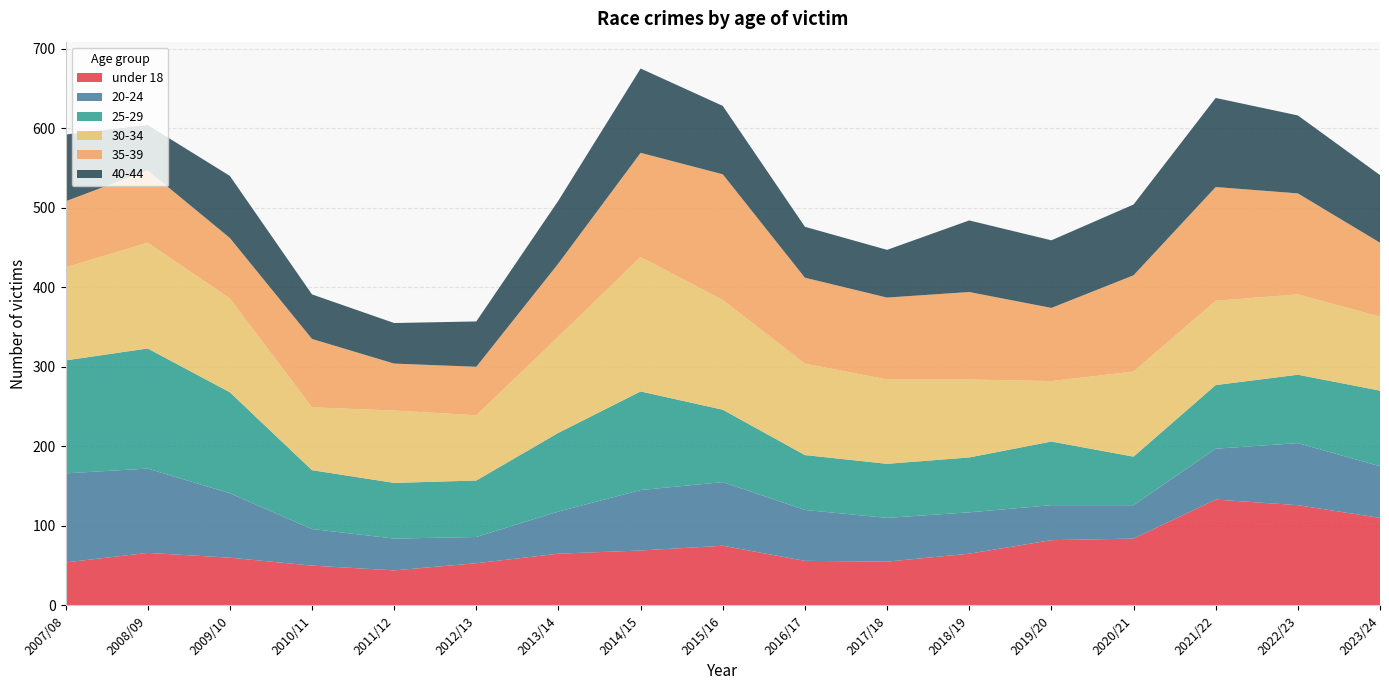

Reading left to right, what are all the values shown in this chart?

under 18: 2007/08=54	2008/09=66	2009/10=60	2010/11=50	2011/12=44	2012/13=53	2013/14=65	2014/15=69	2015/16=75	2016/17=56	2017/18=55	2018/19=65	2019/20=82	2020/21=84	2021/22=133	2022/23=126	2023/24=110
20-24: 2007/08=112	2008/09=106	2009/10=81	2010/11=46	2011/12=40	2012/13=33	2013/14=53	2014/15=76	2015/16=80	2016/17=64	2017/18=55	2018/19=52	2019/20=44	2020/21=42	2021/22=64	2022/23=78	2023/24=65
25-29: 2007/08=142	2008/09=151	2009/10=127	2010/11=74	2011/12=70	2012/13=71	2013/14=99	2014/15=124	2015/16=91	2016/17=69	2017/18=68	2018/19=69	2019/20=80	2020/21=61	2021/22=80	2022/23=86	2023/24=95
30-34: 2007/08=117	2008/09=133	2009/10=118	2010/11=79	2011/12=91	2012/13=82	2013/14=121	2014/15=169	2015/16=138	2016/17=115	2017/18=106	2018/19=98	2019/20=76	2020/21=107	2021/22=106	2022/23=101	2023/24=93
35-39: 2007/08=83	2008/09=91	2009/10=76	2010/11=86	2011/12=59	2012/13=61	2013/14=92	2014/15=131	2015/16=158	2016/17=108	2017/18=103	2018/19=110	2019/20=92	2020/21=121	2021/22=143	2022/23=127	2023/24=93
40-44: 2007/08=84	2008/09=57	2009/10=78	2010/11=56	2011/12=51	2012/13=57	2013/14=79	2014/15=106	2015/16=86	2016/17=64	2017/18=60	2018/19=90	2019/20=85	2020/21=89	2021/22=112	2022/23=98	2023/24=85